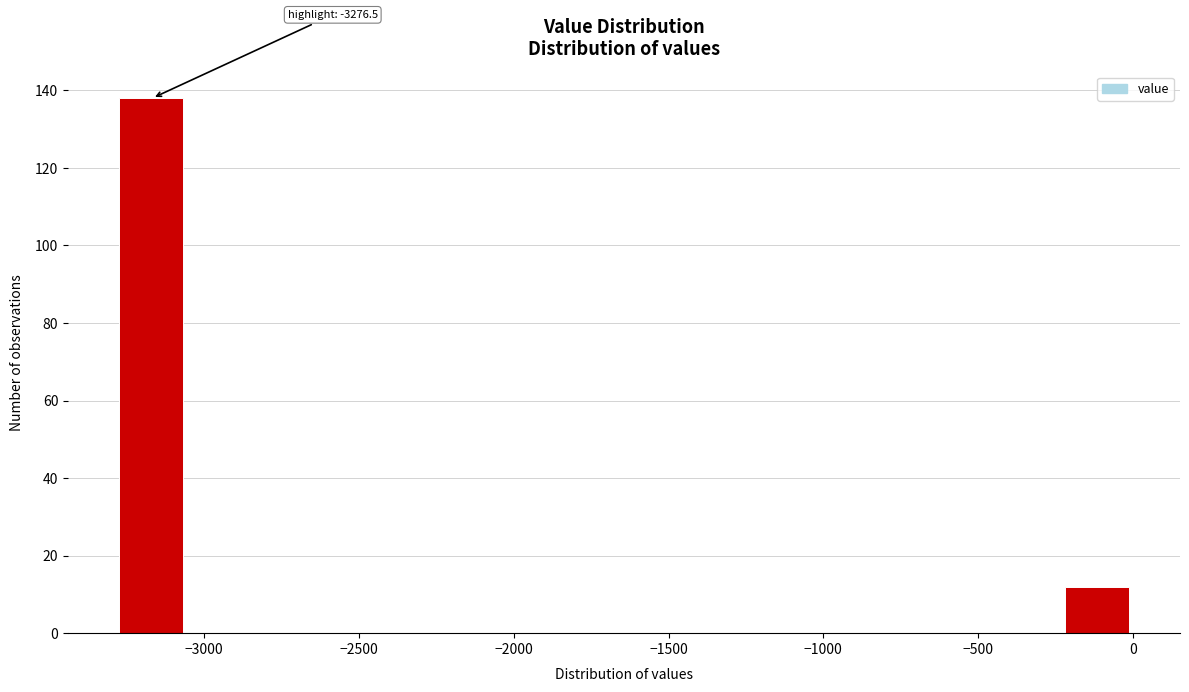

Which range on the x-axis has the tallest bar?

-3300 to -3050